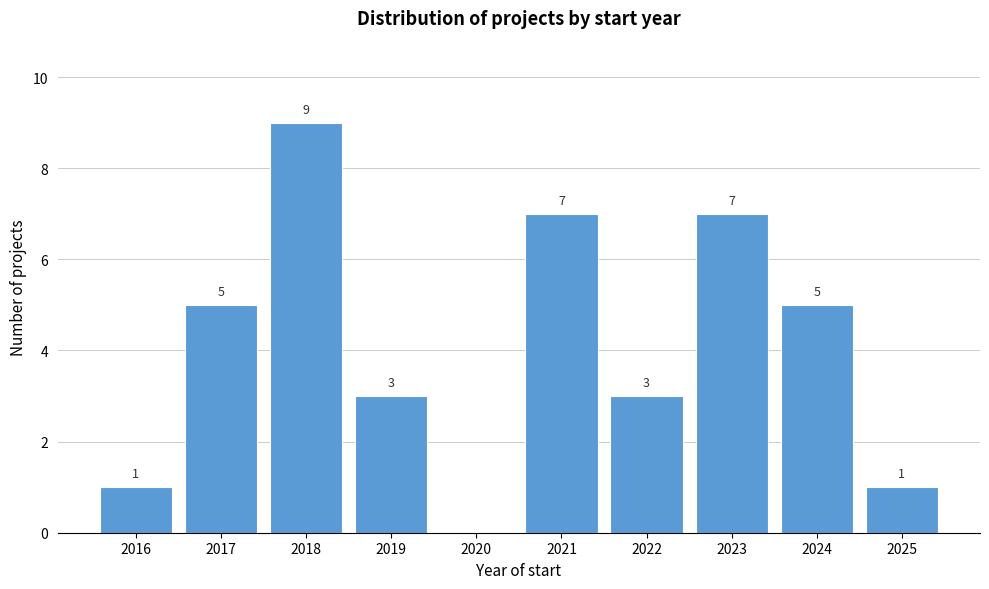

Reading left to right, list all the values displayed in this chart.

2016=1	2017=5	2018=9	2019=3	2020=0	2021=7	2022=3	2023=7	2024=5	2025=1